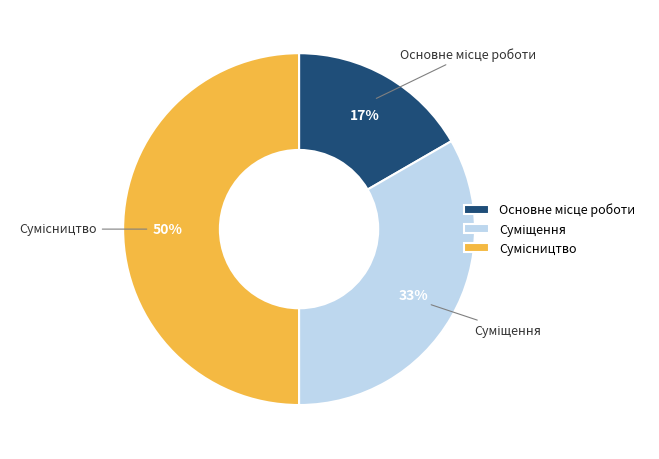

To the nearest percent, what is the difference between the largest and smallest slice percentages?

33%